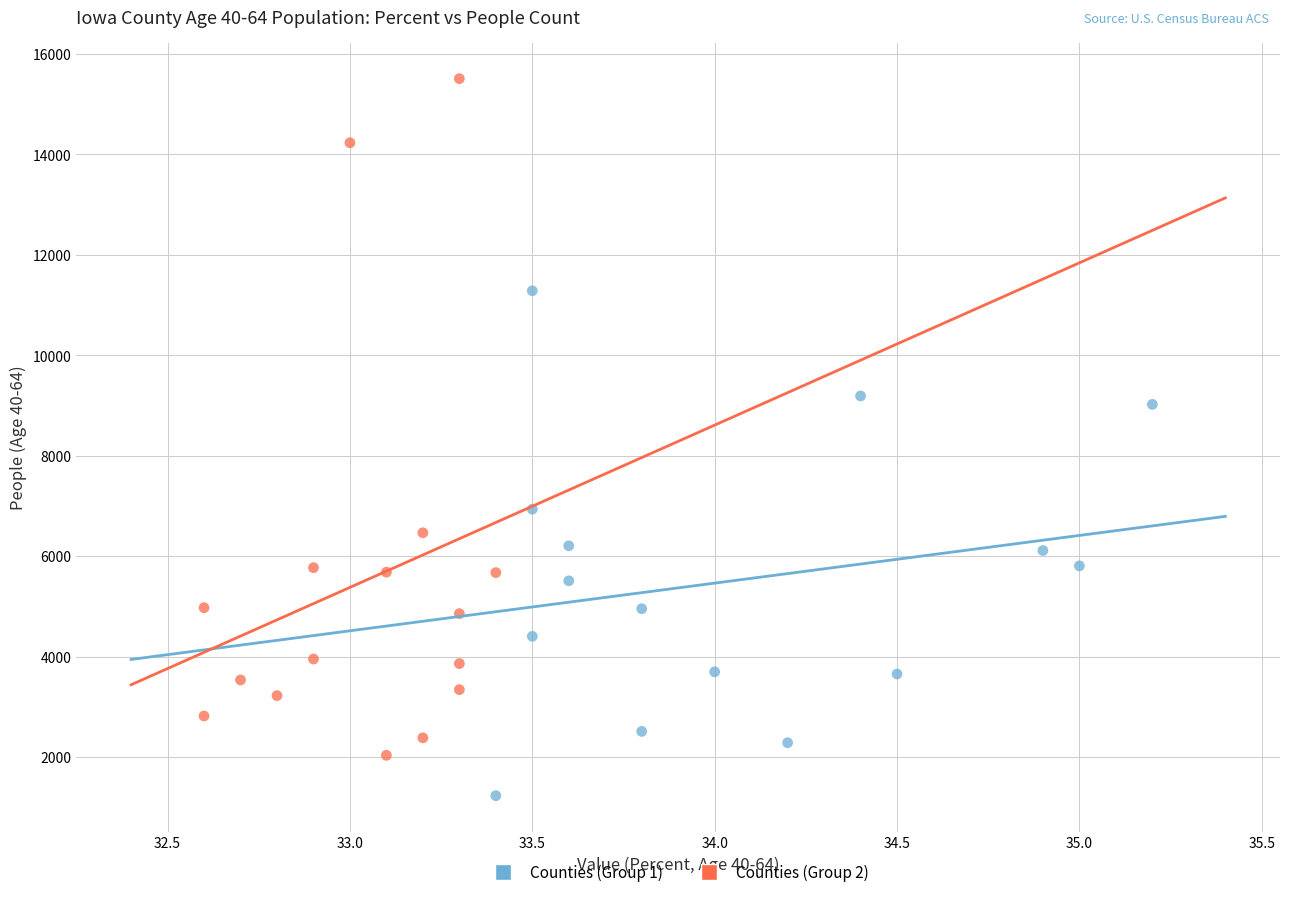

Which series contains the highest Y value?

Counties (Group 2)